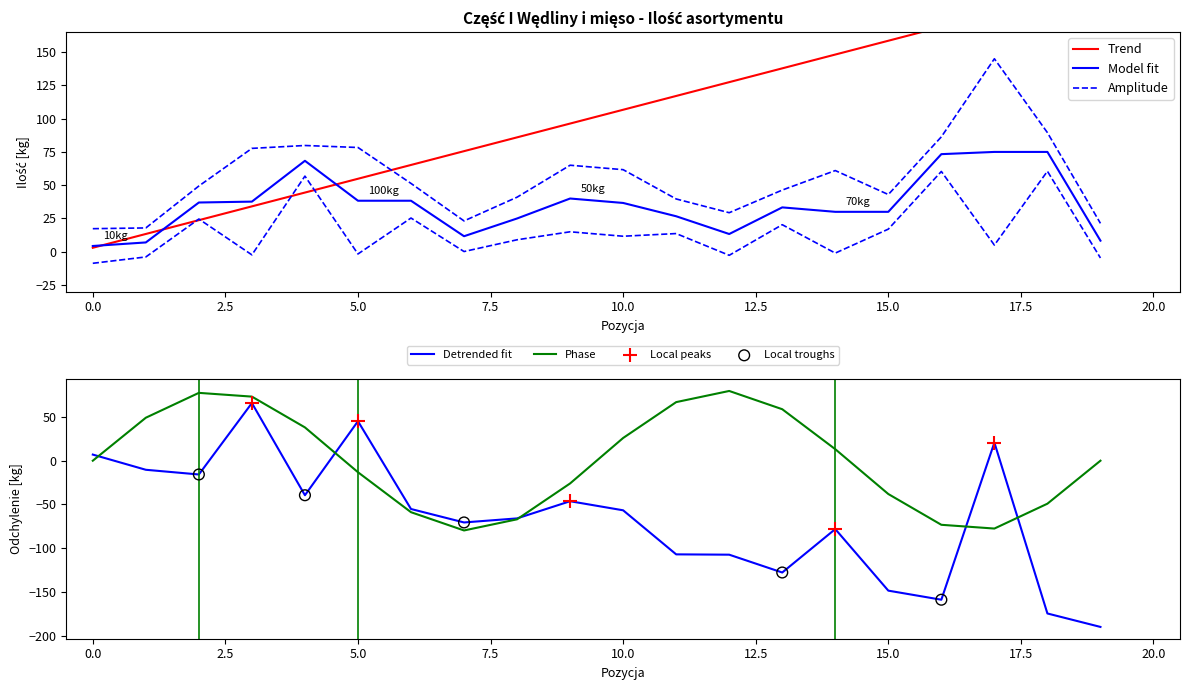

The Detrended fit series shows 7.0 at 0.0. True or false?

True